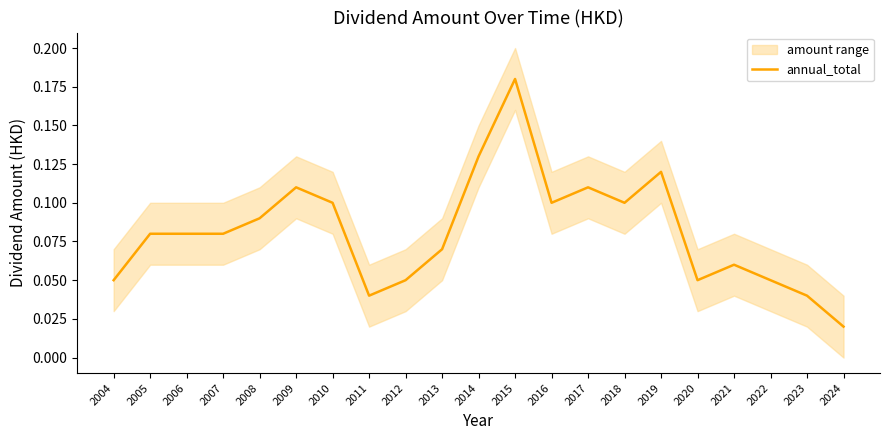

How many points are lower than both their immediate neighbors (excluding endpoints)?

4